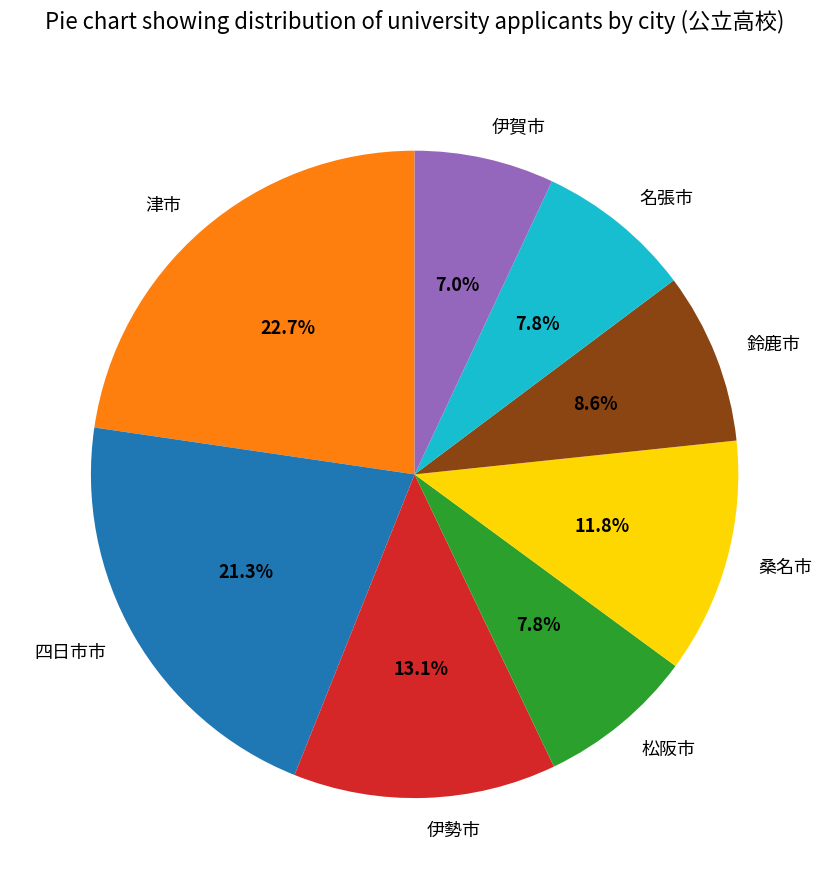

Count the number of slices in the pie.

8